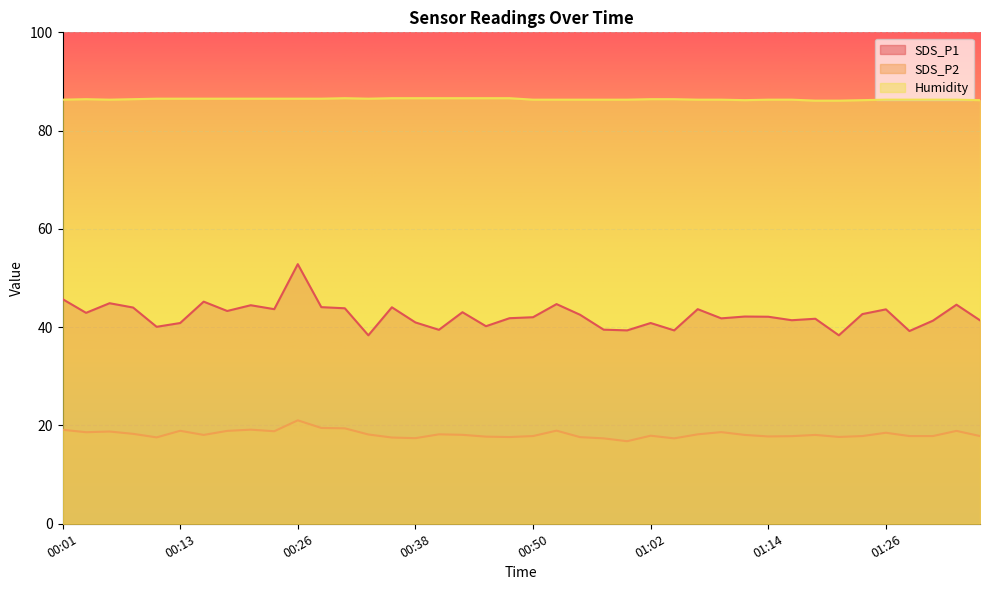

In Humidity, how many points are higher than both neighbors (excluding endpoints)?

2